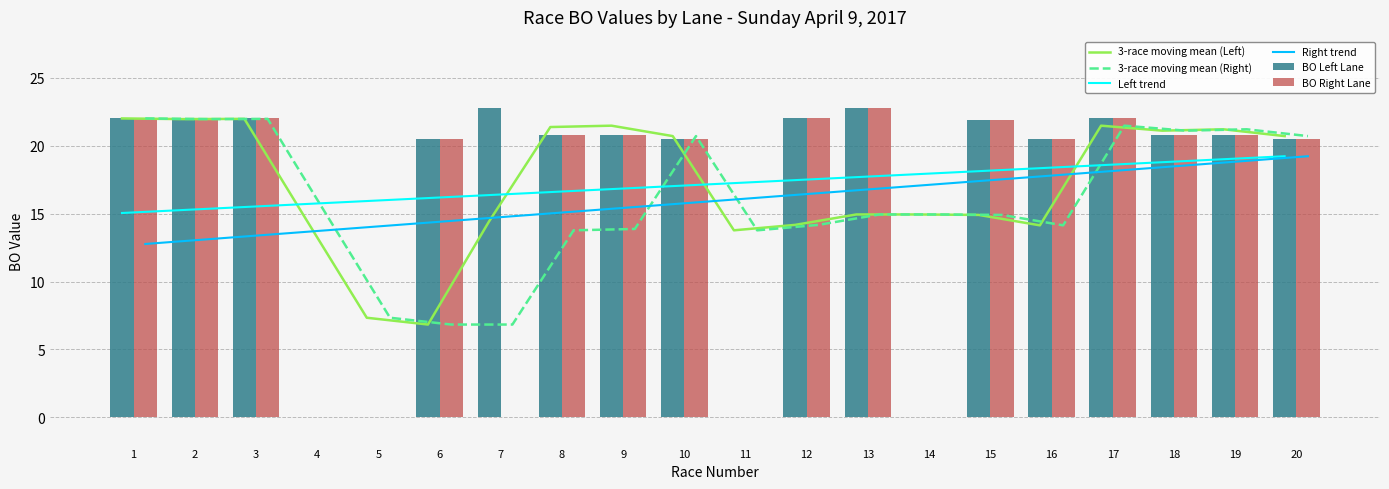

At which label does 3-race moving mean (Right) first exceed 14?

1